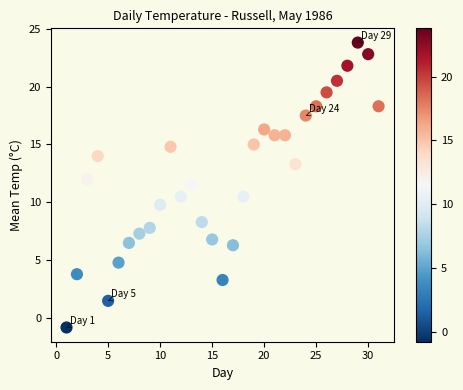

What is the range of X values (max minus min)?

30.0